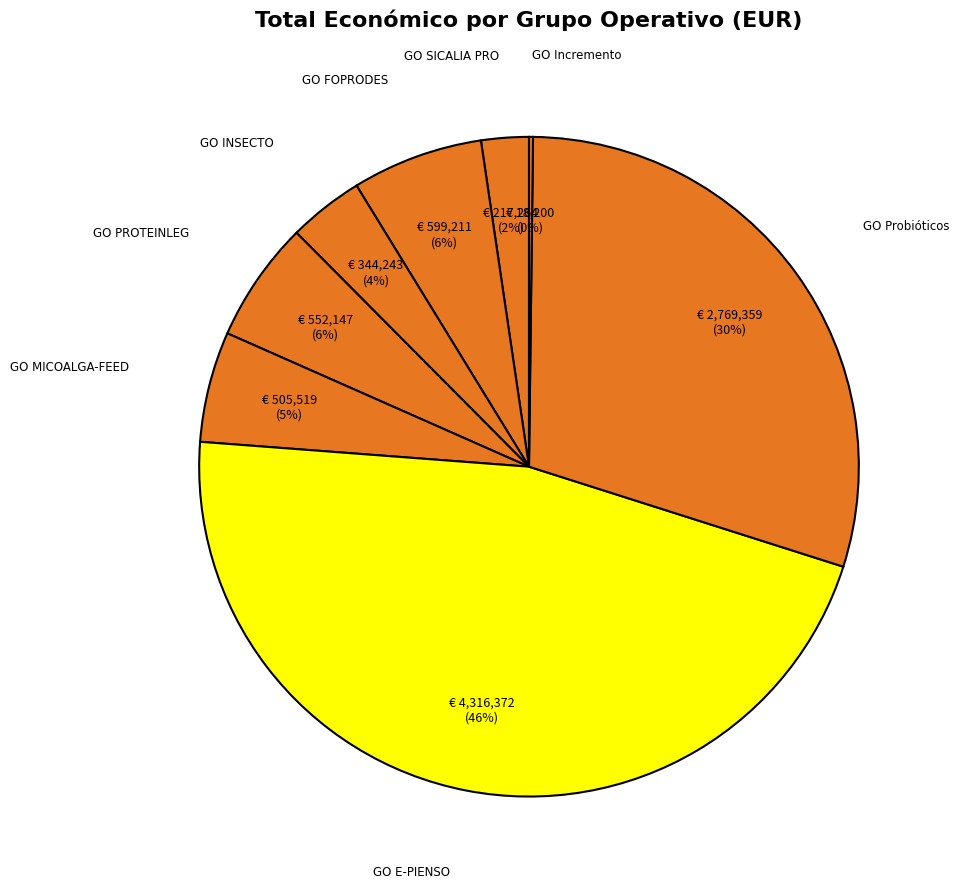

The GO Probióticos slice represents 38% of the pie. True or false?

False